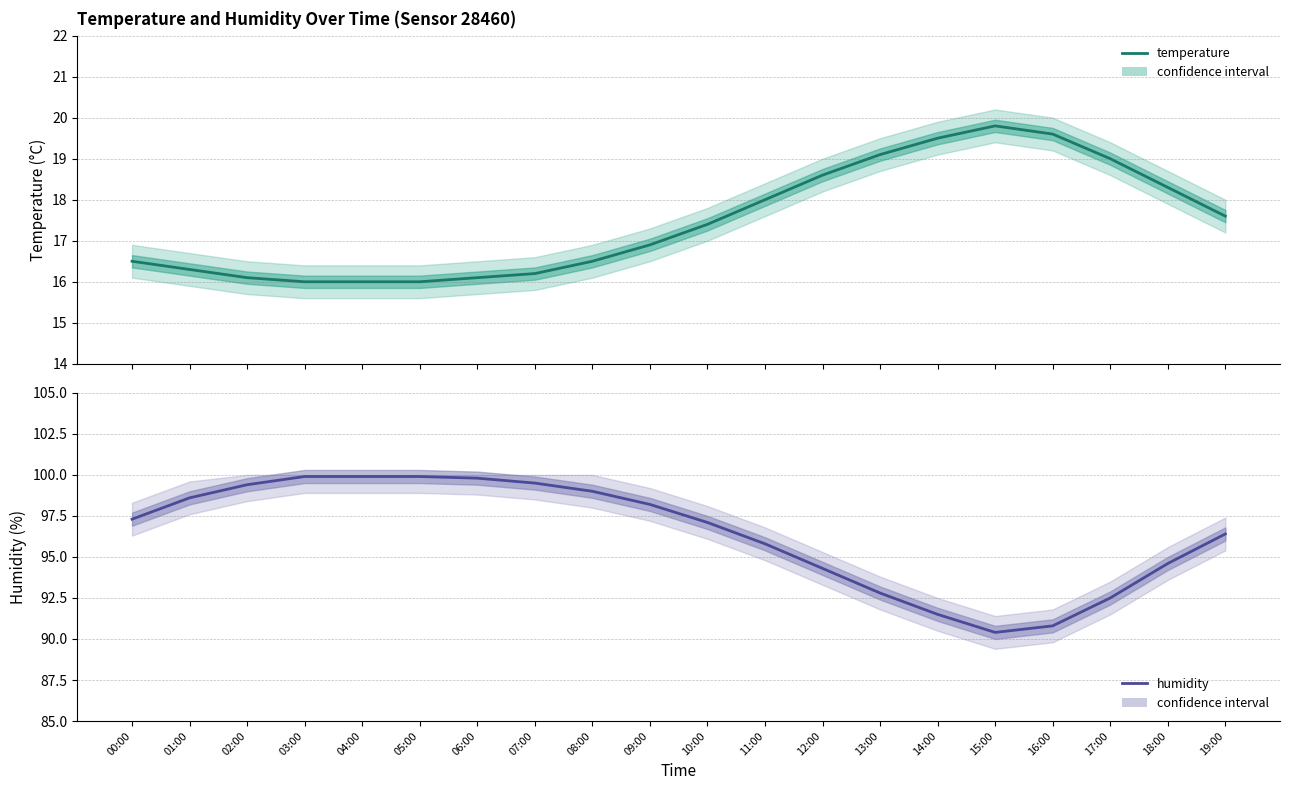

At how many categories does at least one series exceed 52?

20